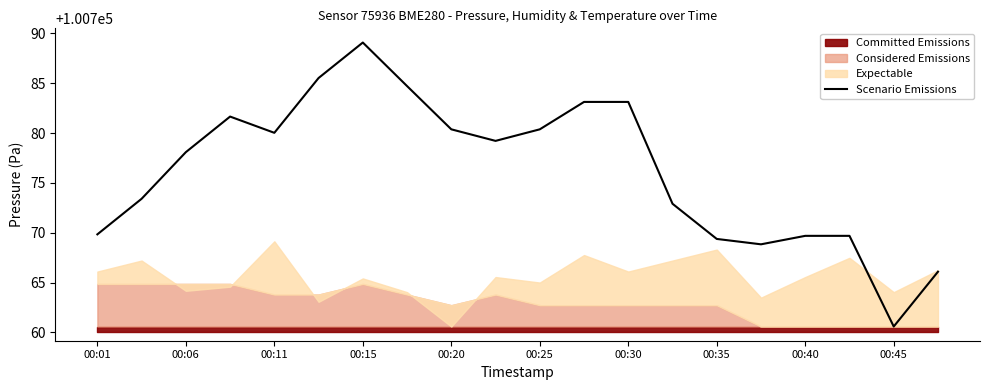

True or false: Scenario Emissions has a value of 172597.1 at 00:25.

False